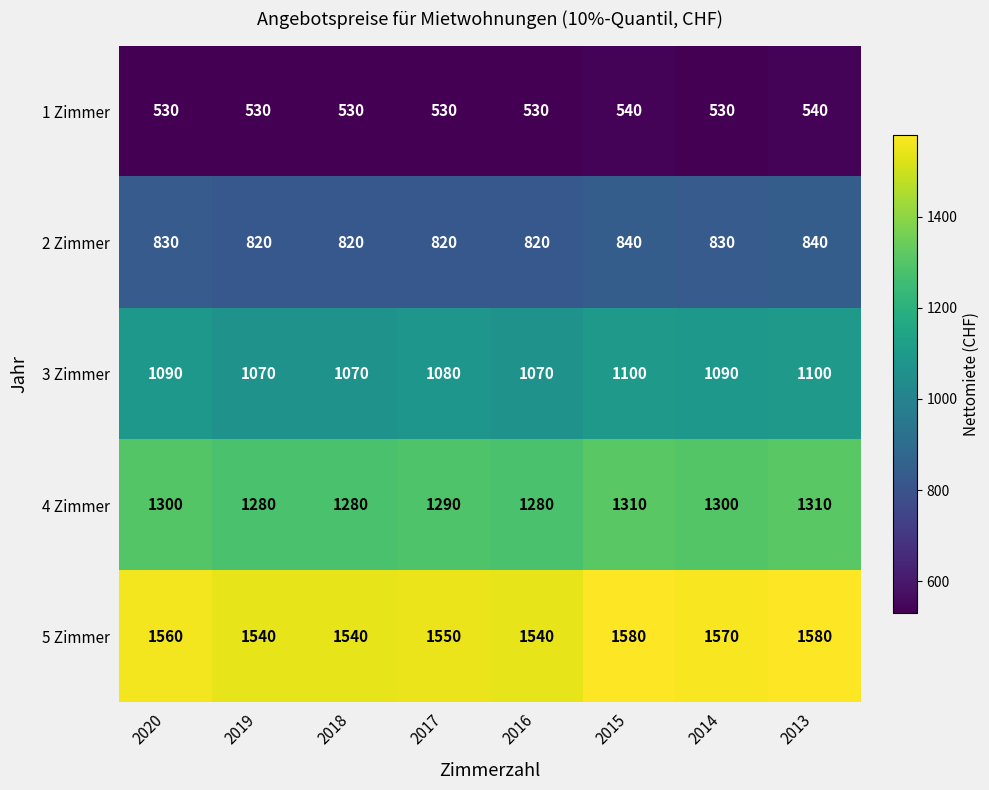

What value does the 4 Zimmer series have at 2020?

1300